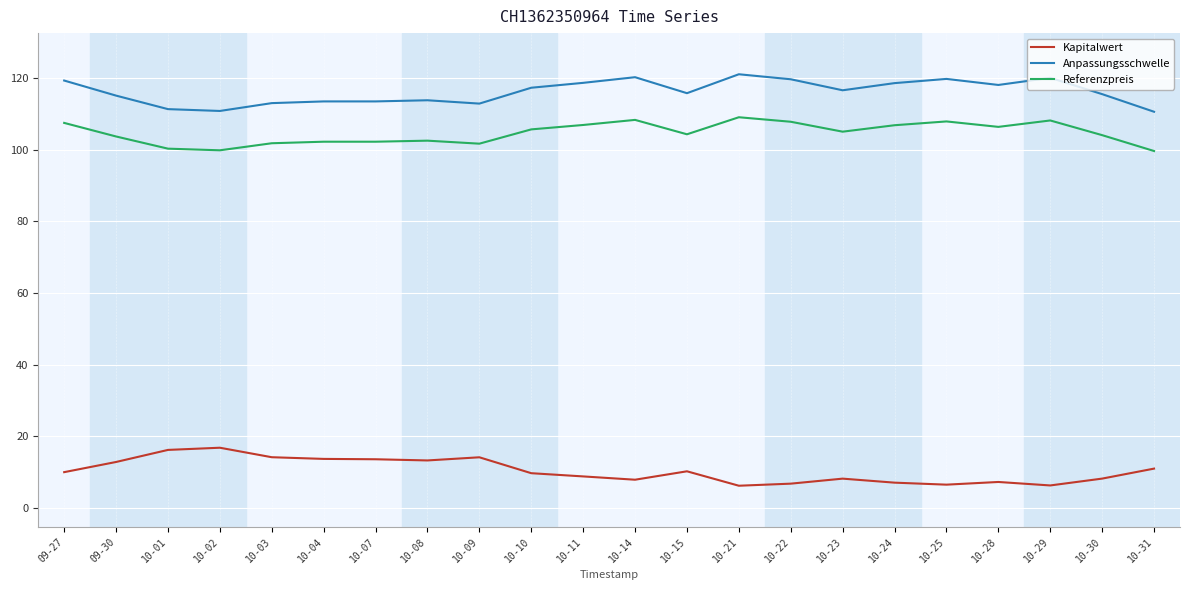

Is the value of Referenzpreis at 10-15 greater than the value of Kapitalwert at 10-10?

Yes